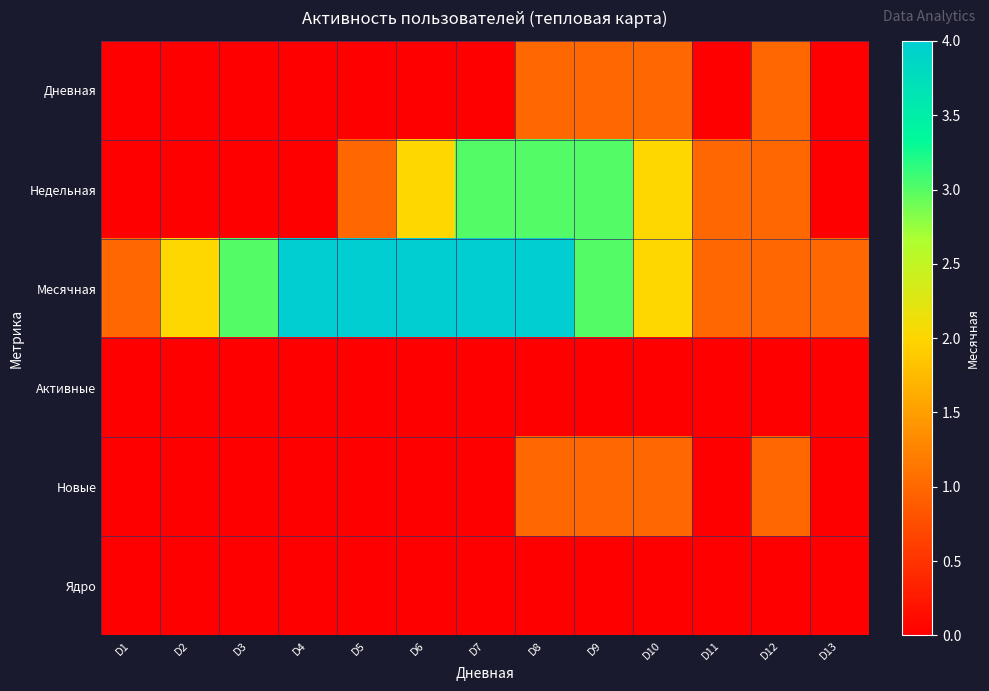

Which series has the largest total across all categories?

Месячная